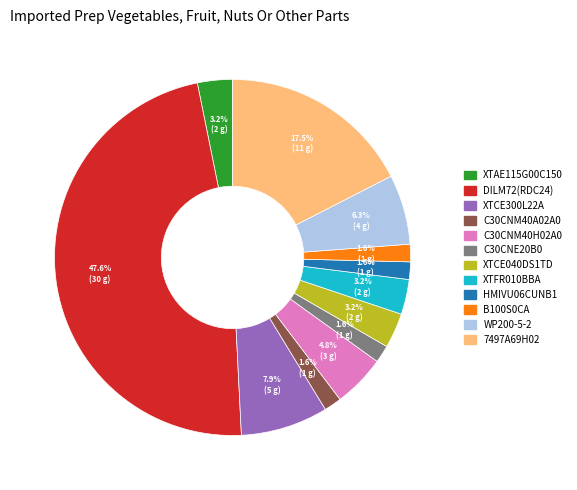

Do C30CNM40H02A0 and 7497A69H02 together represent more than half of the pie?

No